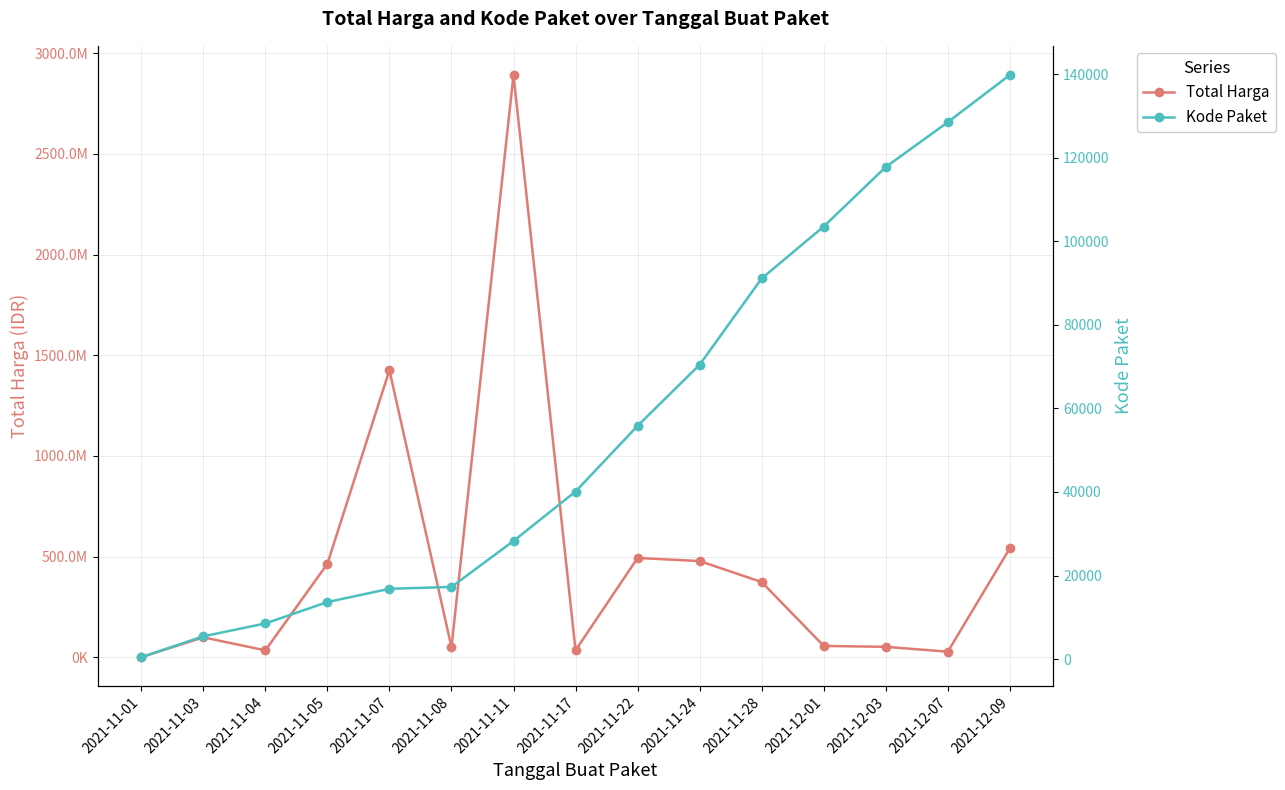

How many data points in Kode Paket are less than 40112?

7